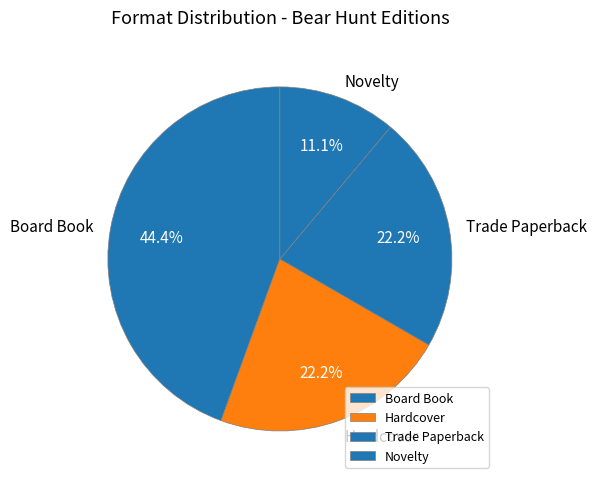

How many segments does this pie chart have?

4